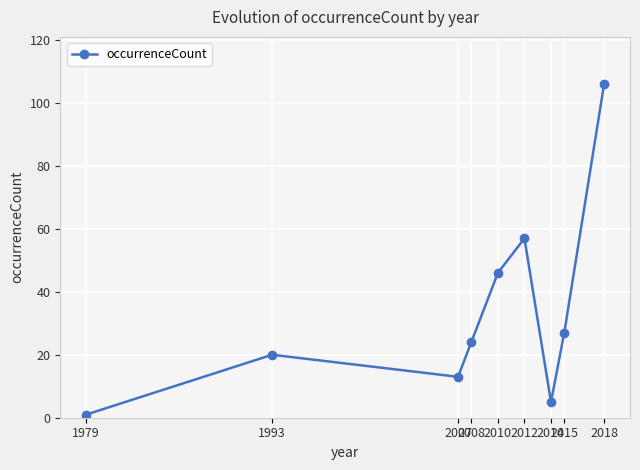

Reading left to right, list all the values displayed in this chart.

1	20	13	24	46	57	5	27	106